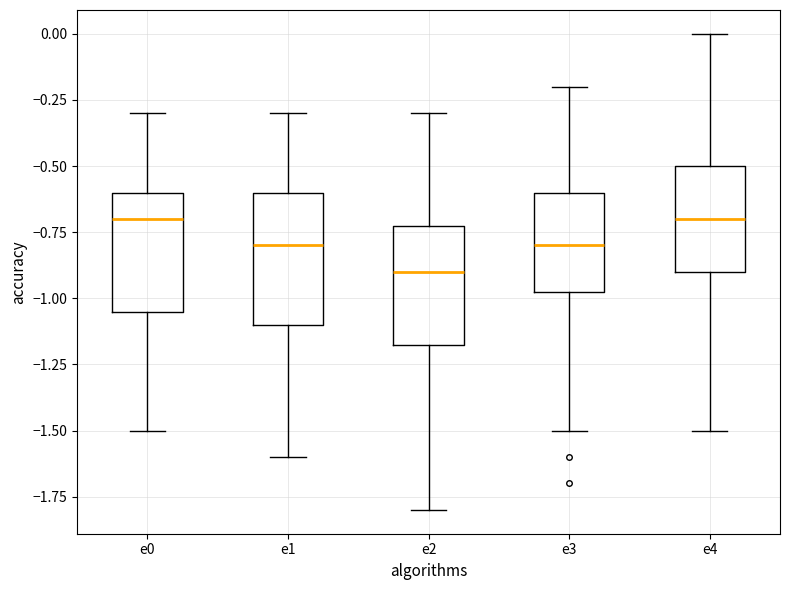

Reading left to right, read every box against the y-axis: the position of its median line, the range the box covers, and the ends of its whiskers. The values are not printed on the chart, so give them approximately, as read against the axis.

e0: median -0.70, box -1.05 to -0.60, whiskers -1.50 to -0.30
e1: median -0.80, box -1.10 to -0.60, whiskers -1.60 to -0.30
e2: median -0.90, box -1.15 to -0.70, whiskers -1.80 to -0.30
e3: median -0.80, box -0.95 to -0.60, whiskers -1.50 to -0.20
e4: median -0.70, box -0.90 to -0.50, whiskers -1.50 to 0.00